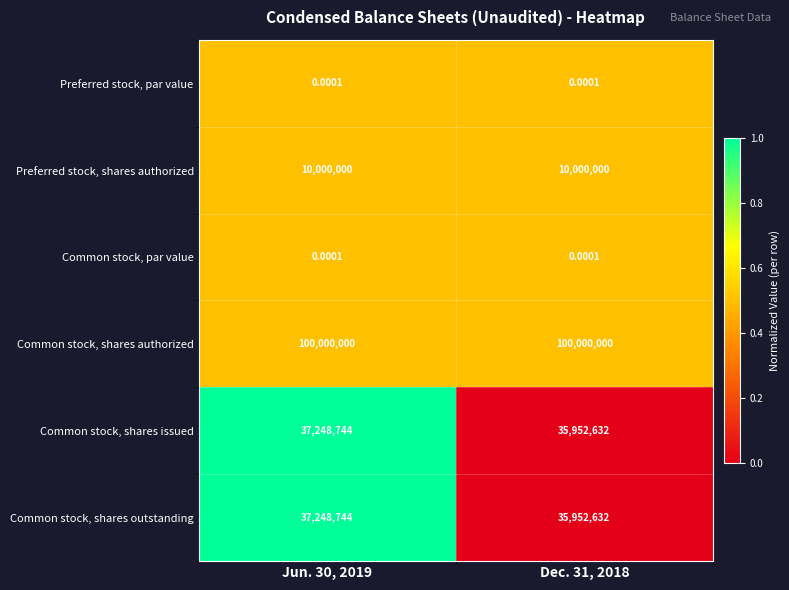

Which series has the largest total across all categories?

Common stock, shares authorized